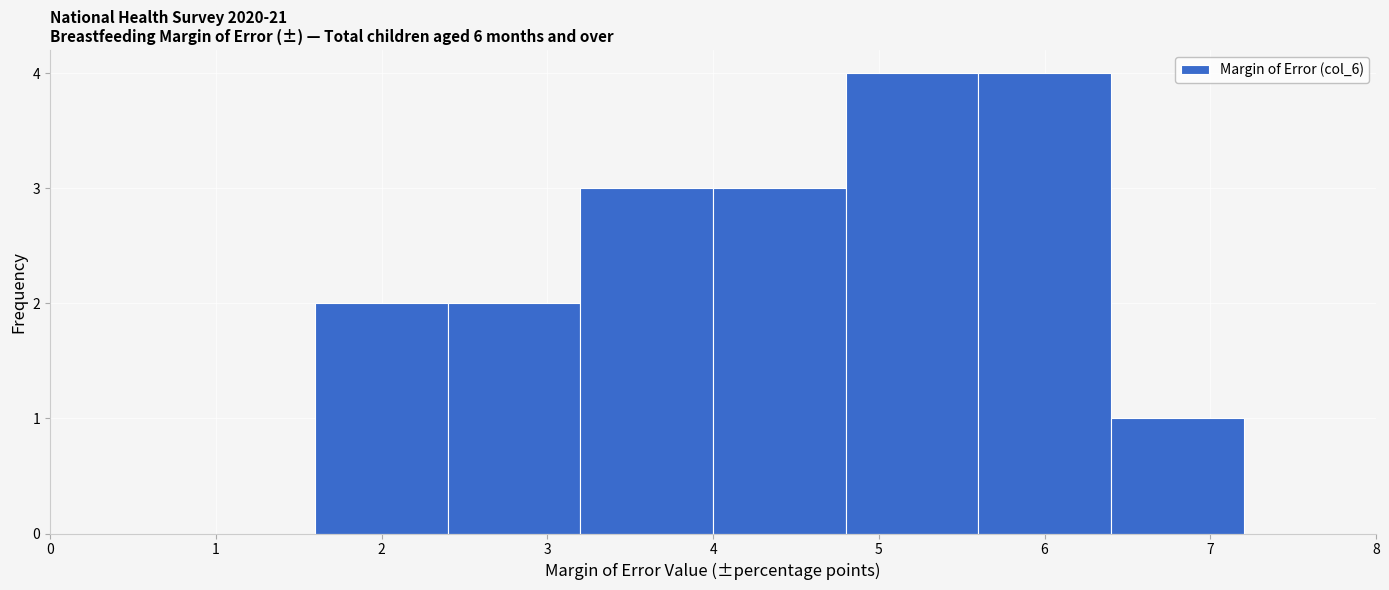

Reading left to right, list every bar in this chart as the range it spans on the x-axis followed by its height. The values are not printed on the chart, so give them approximately, as read against the axis.

0.0 to 0.8: 0
0.8 to 1.6: 0
1.6 to 2.4: 2
2.4 to 3.2: 2
3.2 to 4.0: 3
4.0 to 4.8: 3
4.8 to 5.6: 4
5.6 to 6.4: 4
6.4 to 7.2: 1
7.2 to 8.0: 0